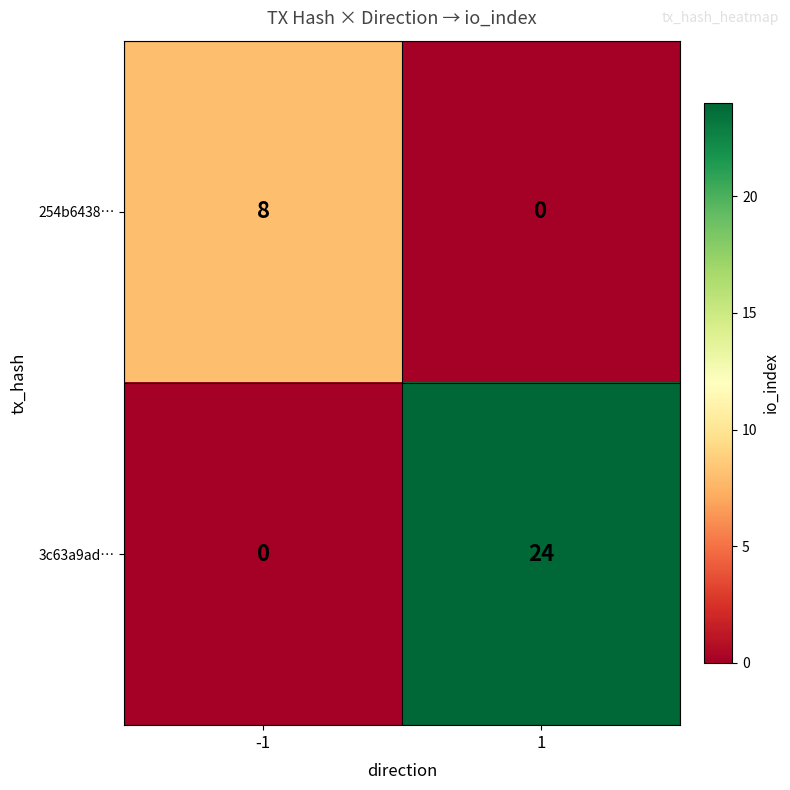

At which category is the sum across all series the highest?

1